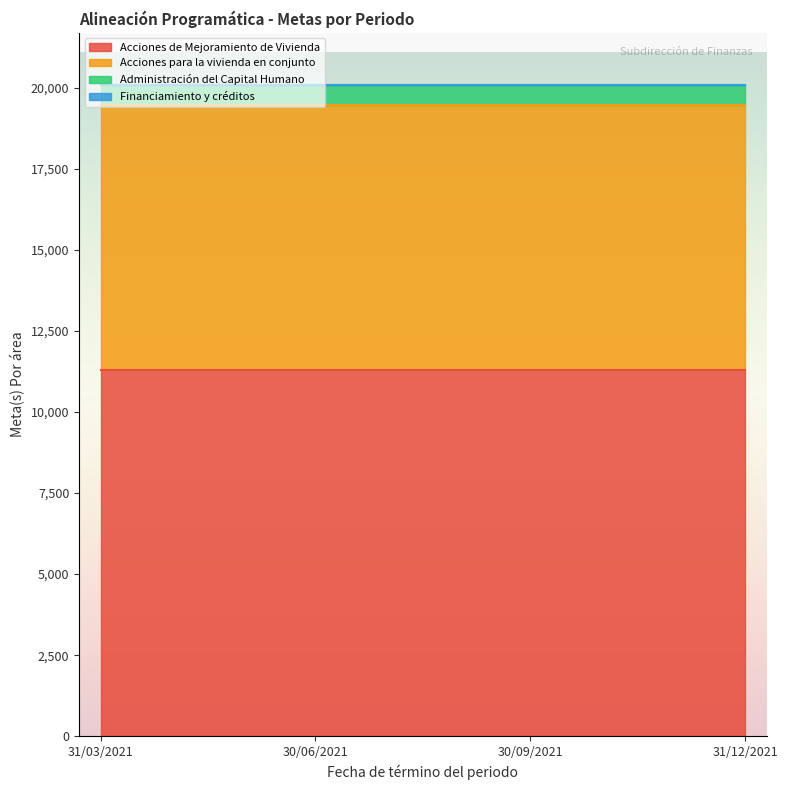

What is the minimum value shown in the chart?

15